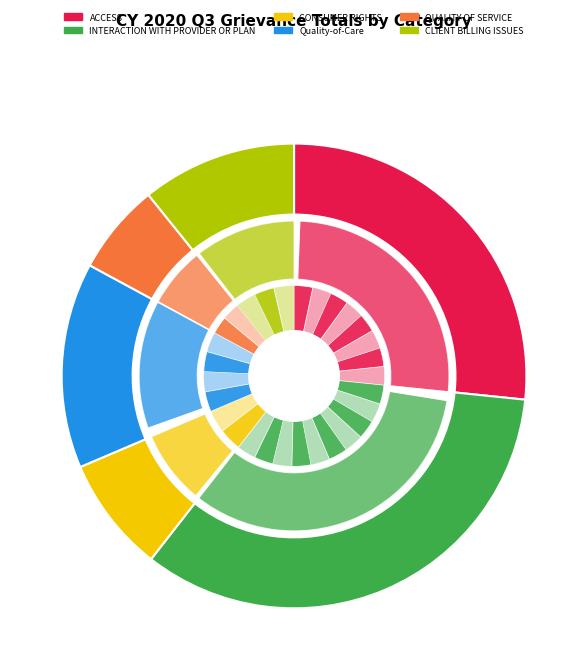

What is the smallest slice in the pie chart?

QUALITY OF SERVICE